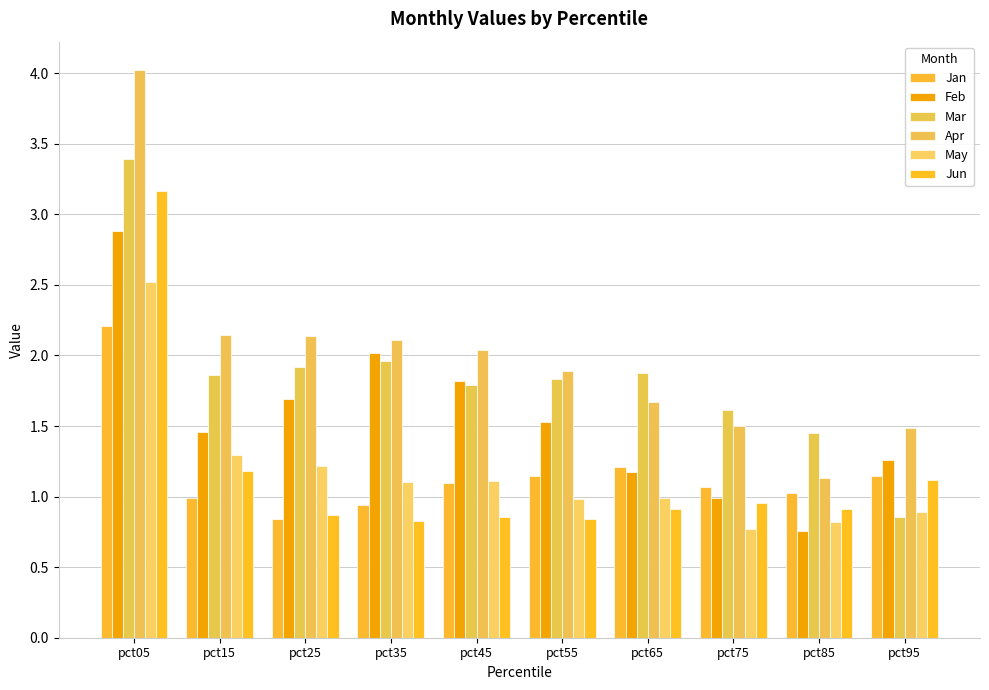

Is it true that Mar equals 1.2 at pct25?

False